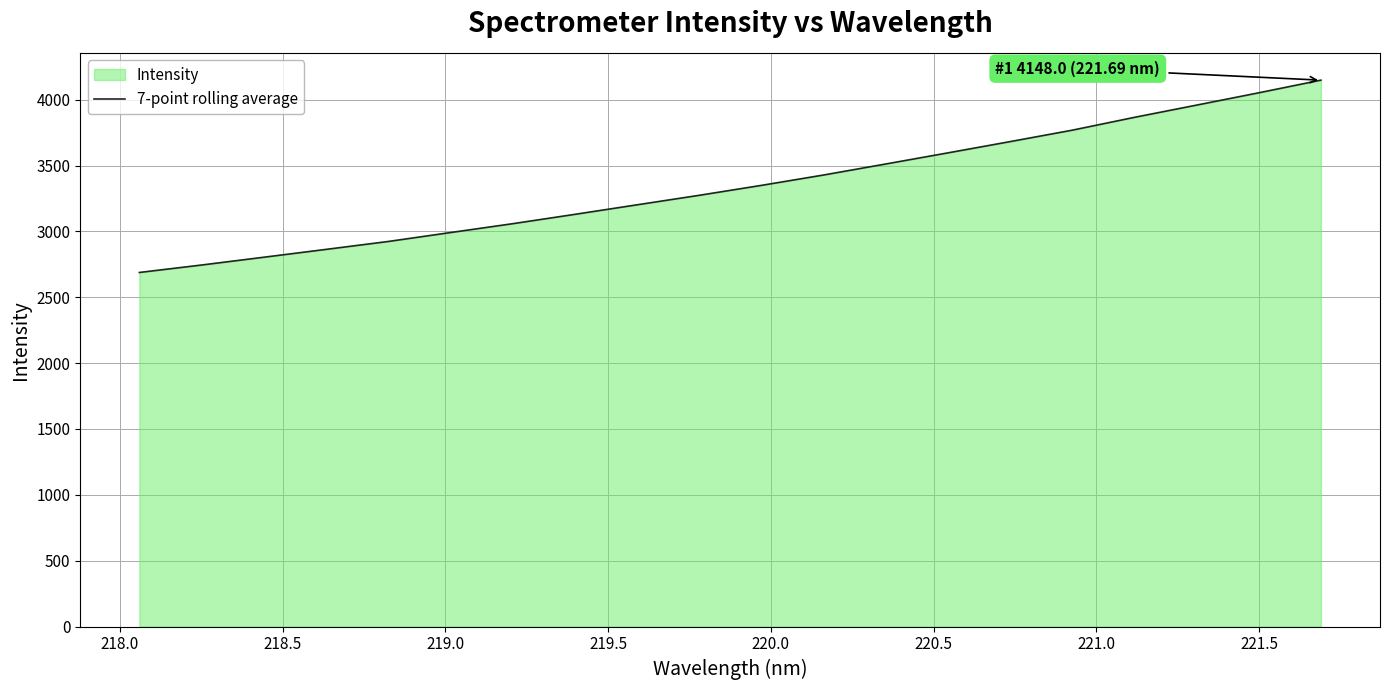

What is the average value?

3351.8